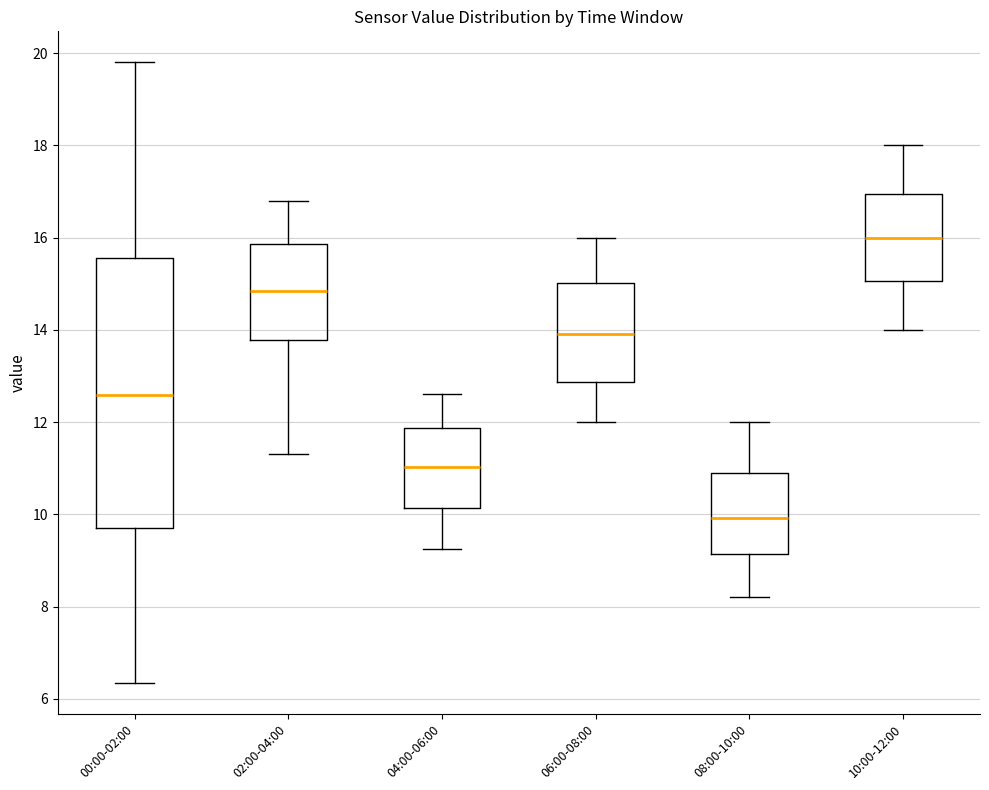

Reading left to right, transcribe this box plot: for each box, give where its median line is, the range the box spans, and where its two whiskers end, as read against the y-axis. The values are not printed on the chart, so give them approximately, as read against the axis.

00:00-02:00: median 12.6, box 9.6 to 15.6, whiskers 6.4 to 19.8
02:00-04:00: median 14.8, box 13.8 to 15.8, whiskers 11.4 to 16.8
04:00-06:00: median 11.0, box 10.2 to 11.8, whiskers 9.2 to 12.6
06:00-08:00: median 14.0, box 12.8 to 15.0, whiskers 12.0 to 16.0
08:00-10:00: median 10.0, box 9.2 to 10.8, whiskers 8.2 to 12.0
10:00-12:00: median 16.0, box 15.0 to 17.0, whiskers 14.0 to 18.0